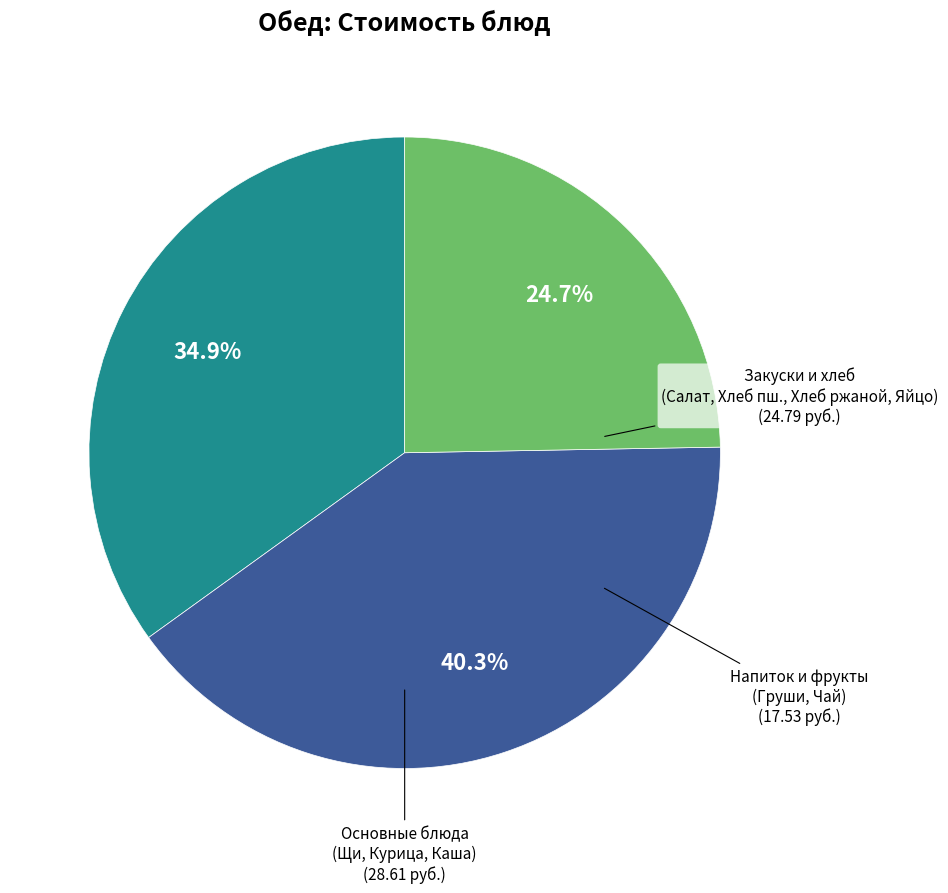

Does any single category account for the majority?

No